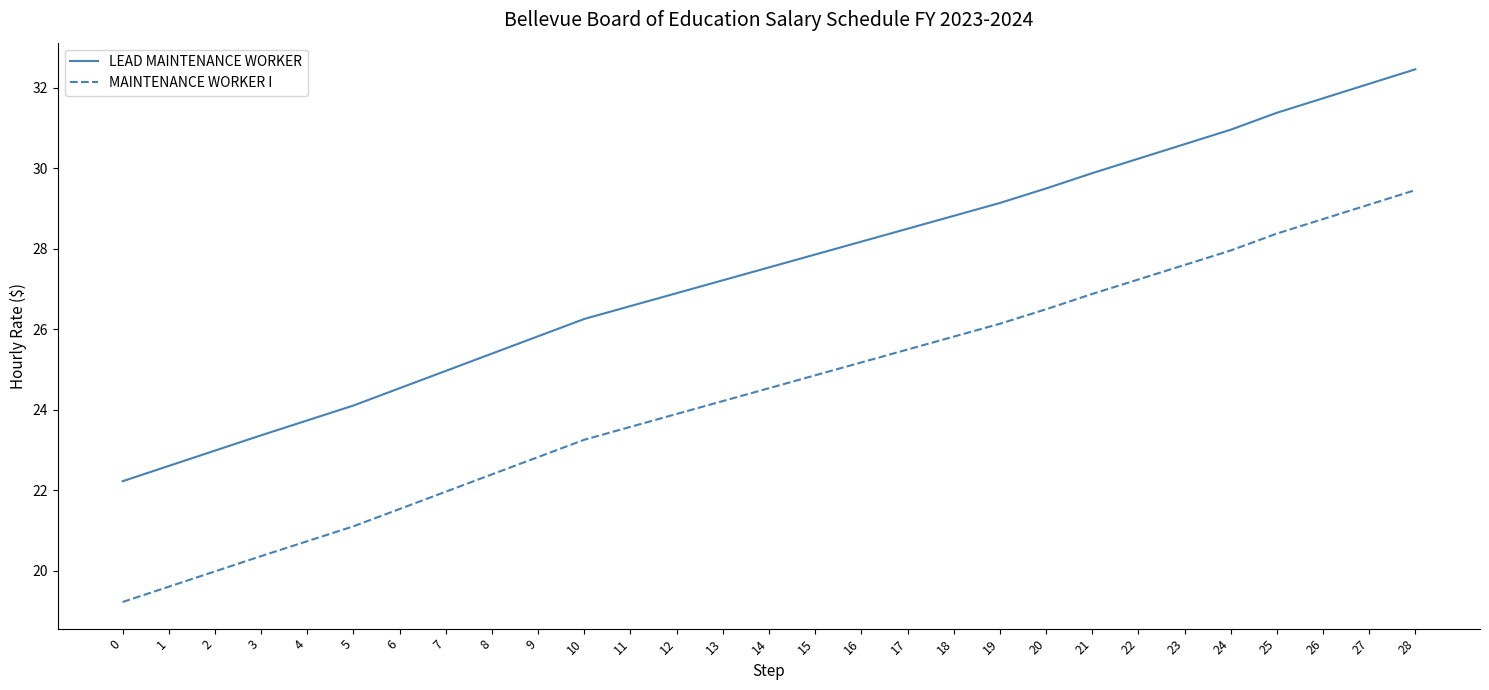

At which category is the sum across all series the highest?

28